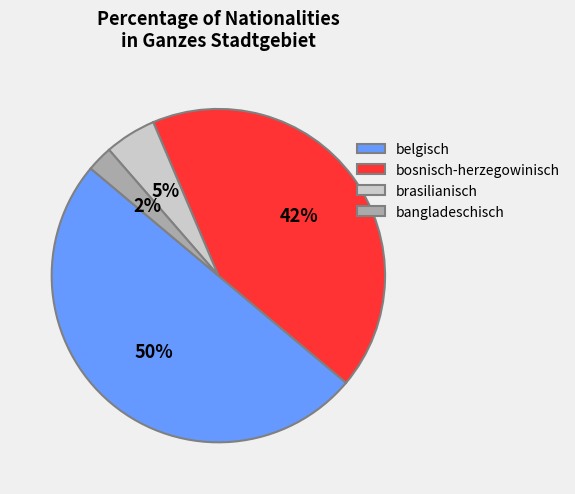

Which has a higher value, belgisch or bosnisch-herzegowinisch?

belgisch